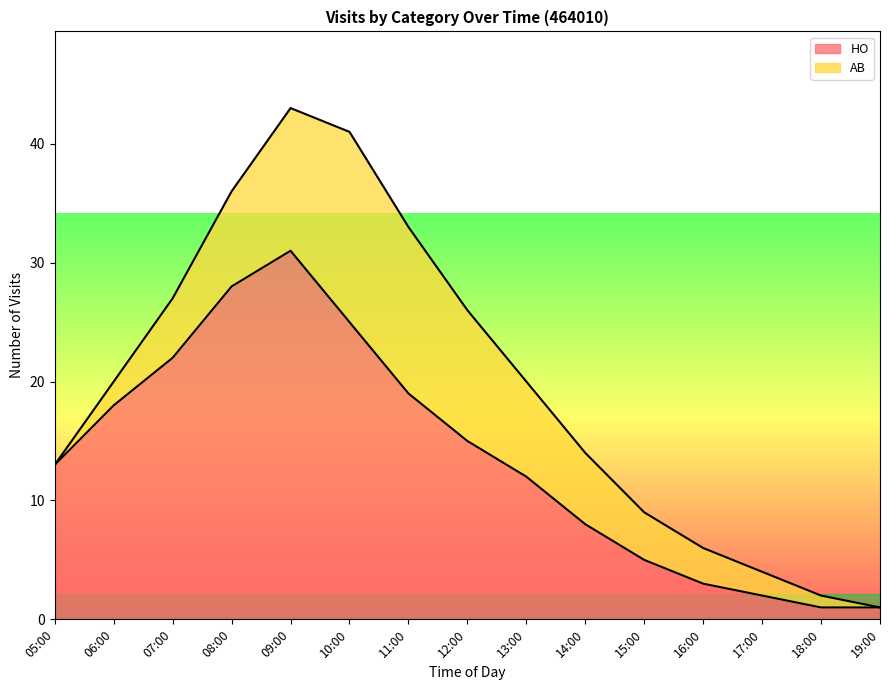

How many data points are less than 13?

7